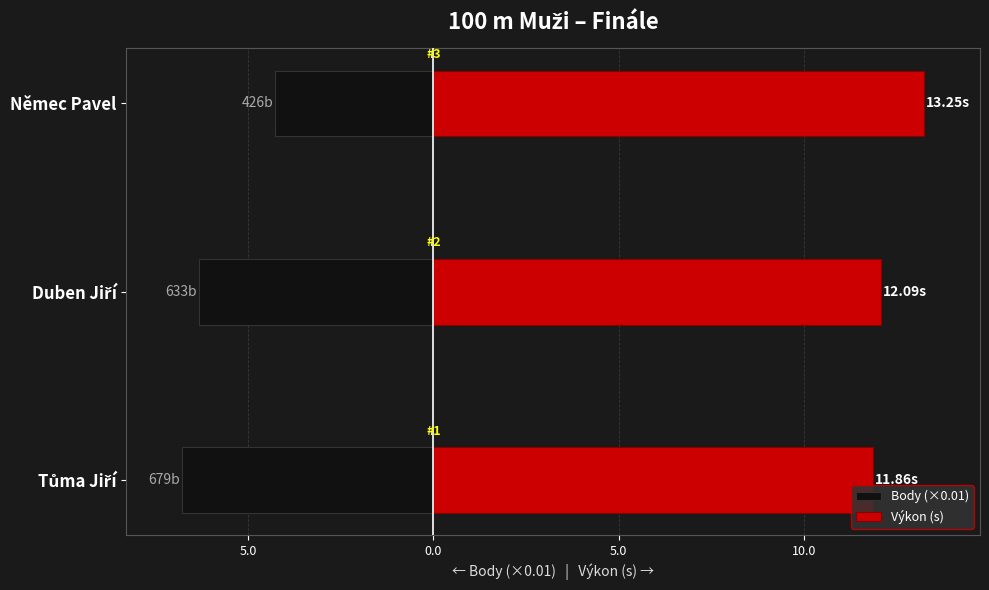

Are the bars grouped side by side (vs. stacked)?

Yes